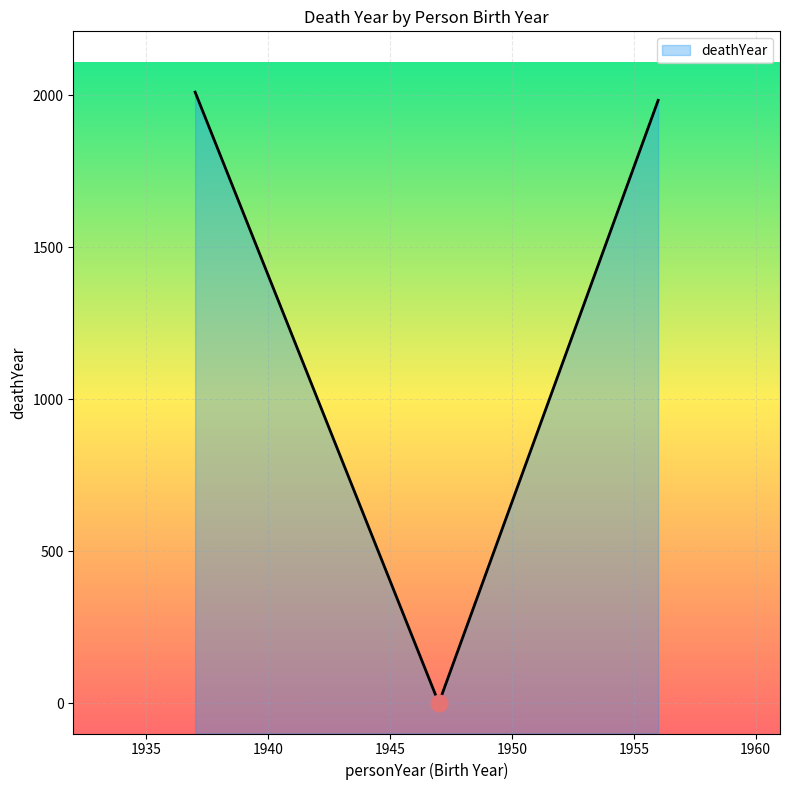

What is the difference between the second highest and minimum values?

1983